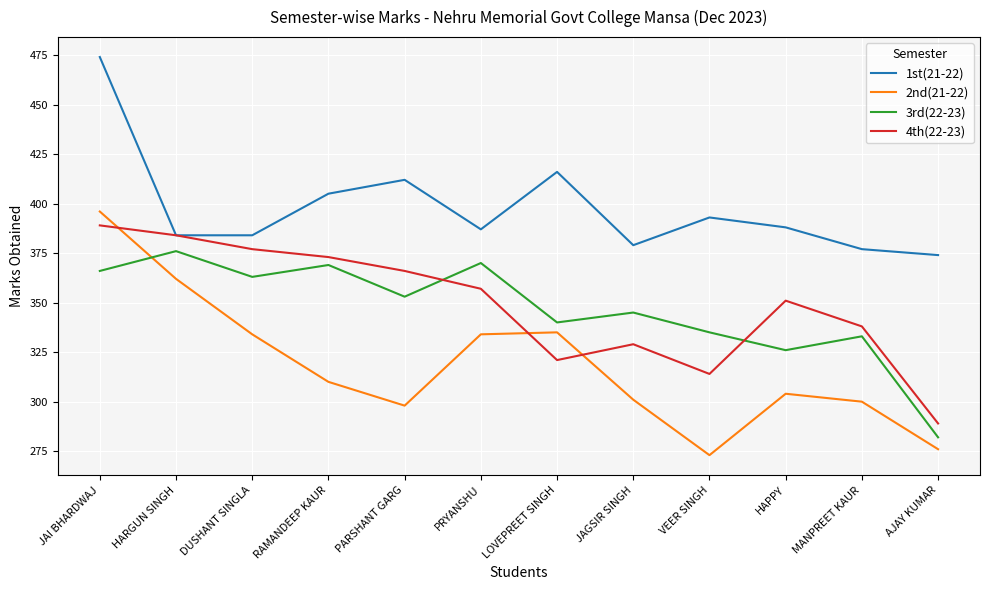

At how many categories does at least one series exceed 341?

12